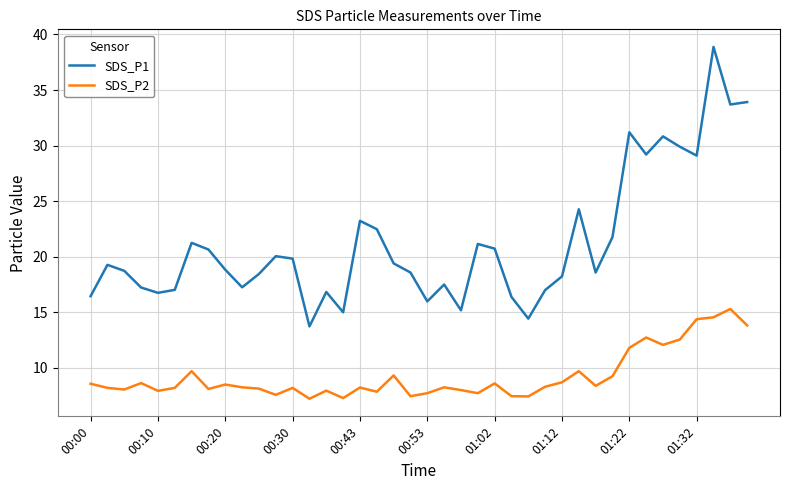

Which series has the widest spread of values?

SDS_P1